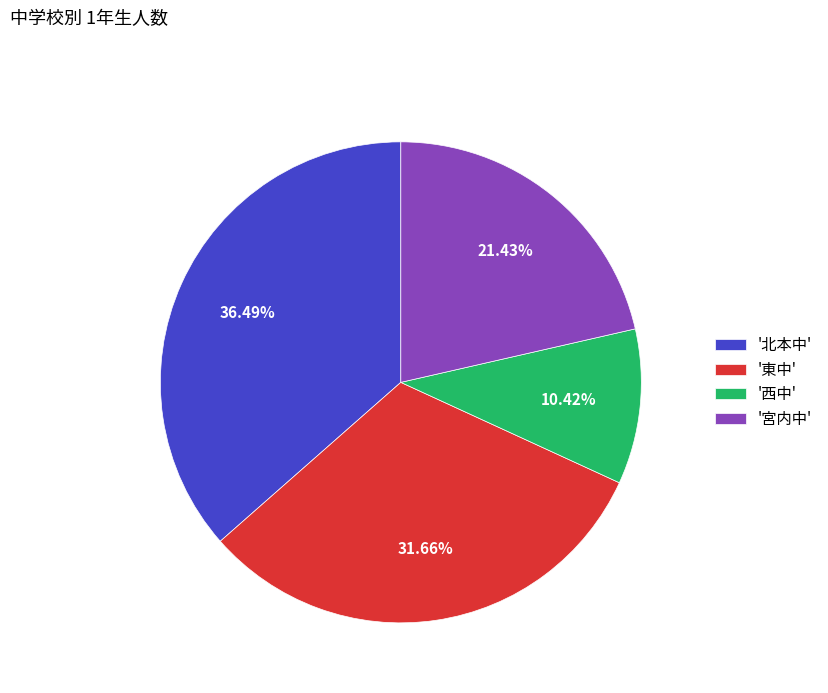

Combined, do '西中' and '東中' account for over 50%?

No